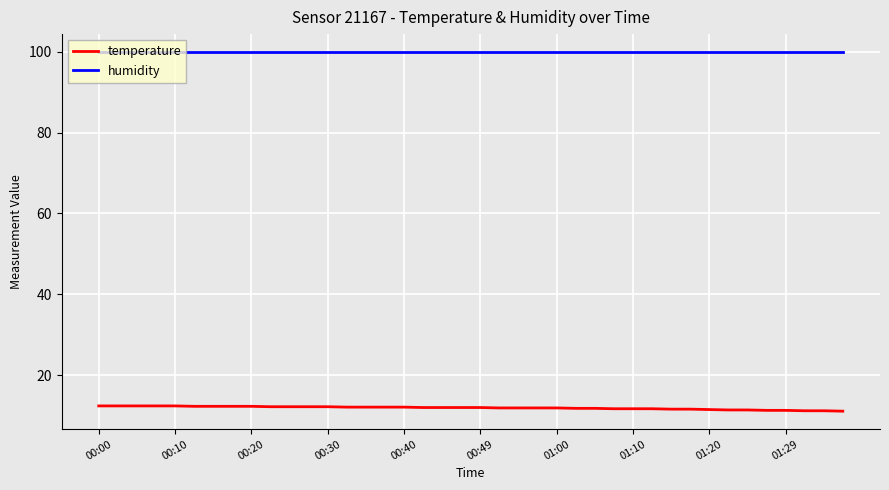

How many distinct data groups are displayed?

2